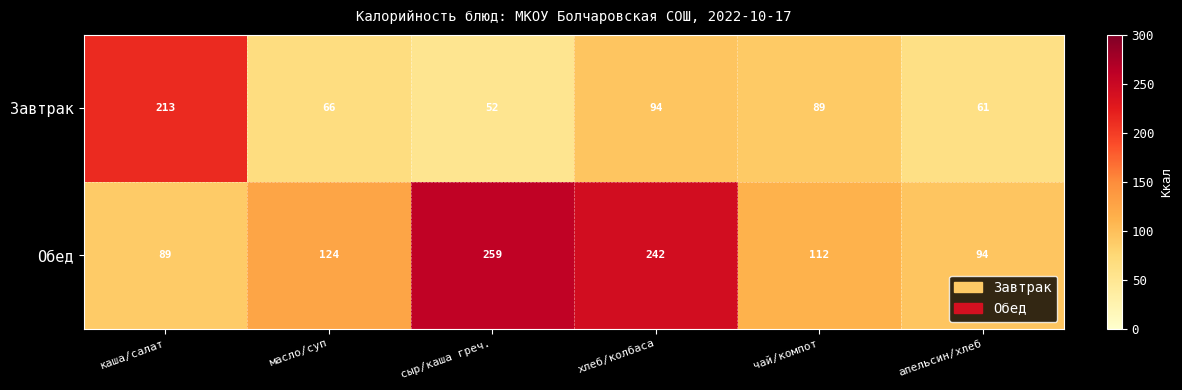

How many series are shown in this chart?

2